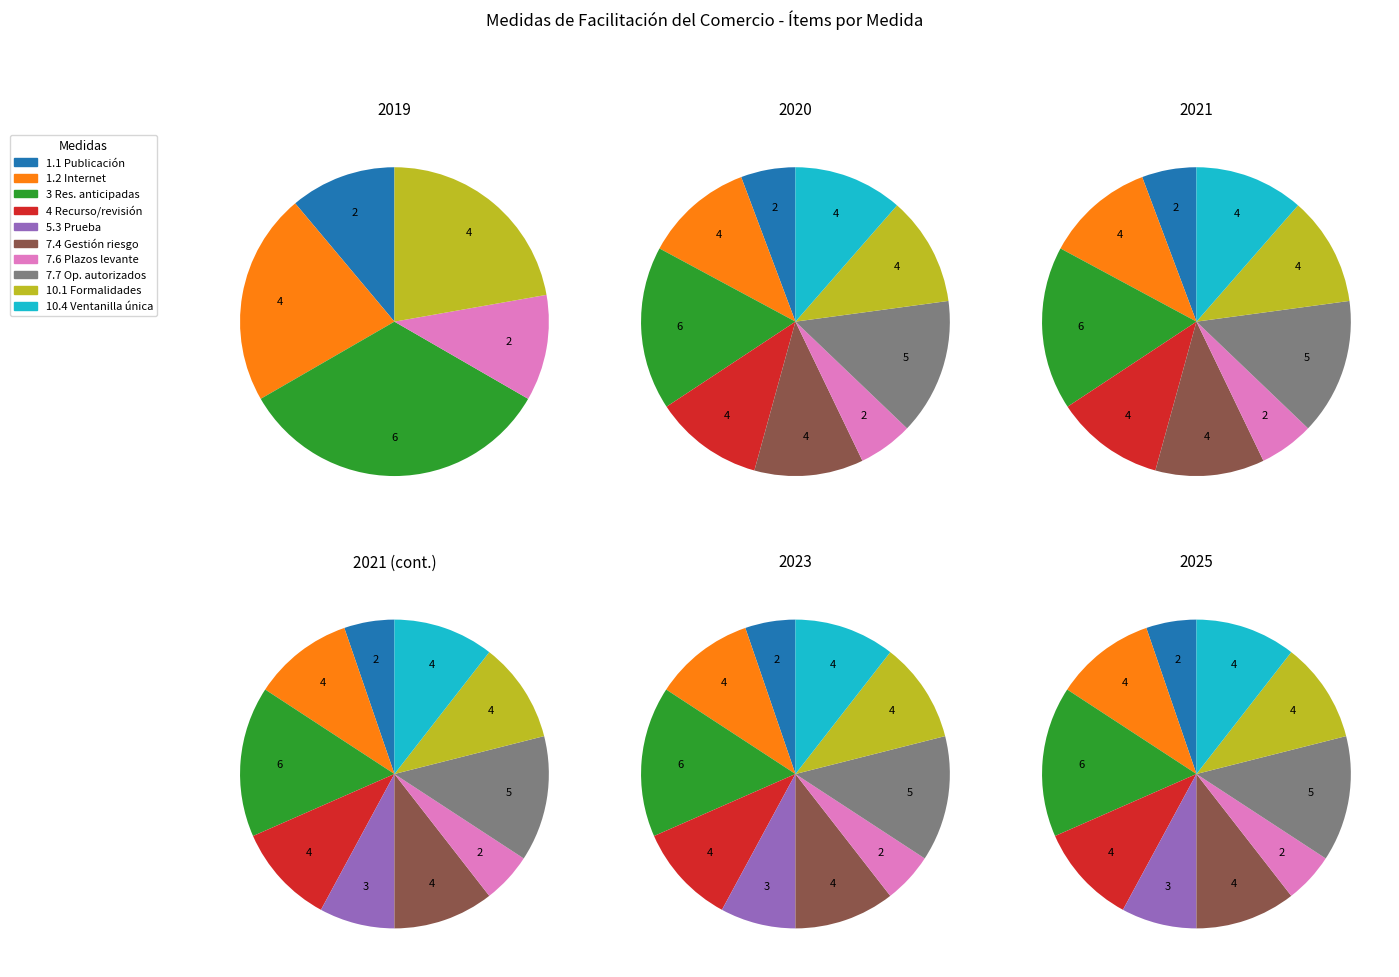

Which category has the smallest portion of the pie?

Publicación